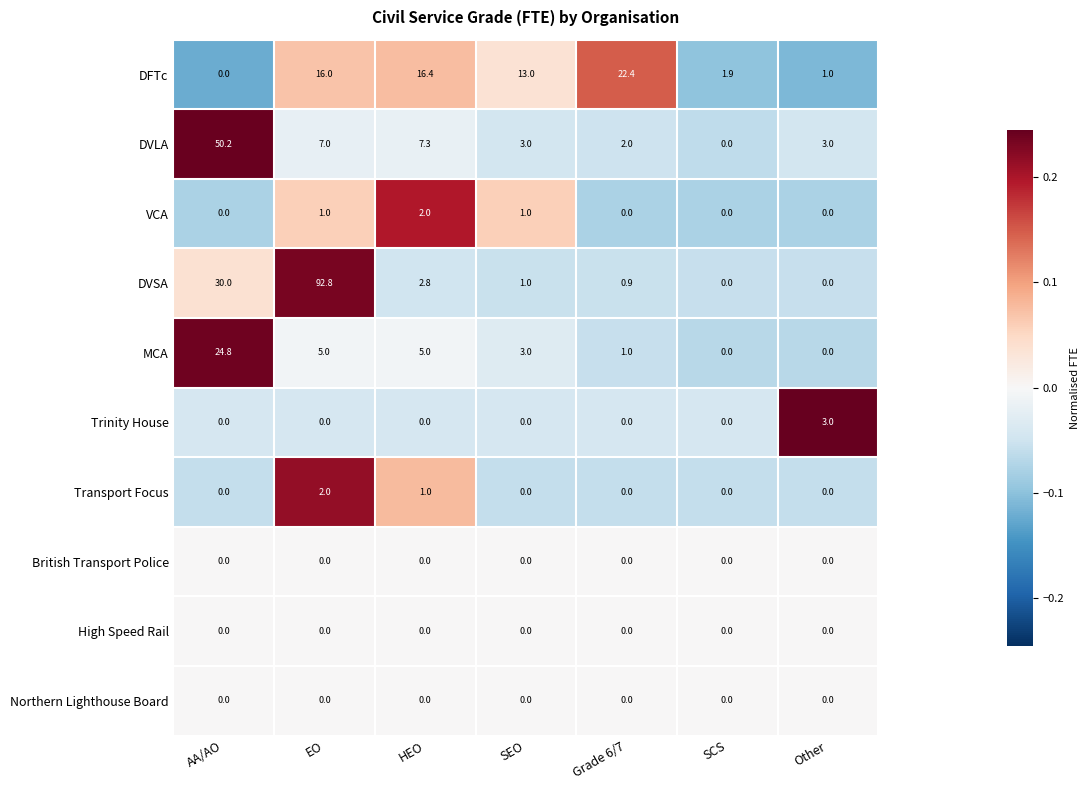

What is the difference between the maximum and minimum values in the DVLA series?

50.2